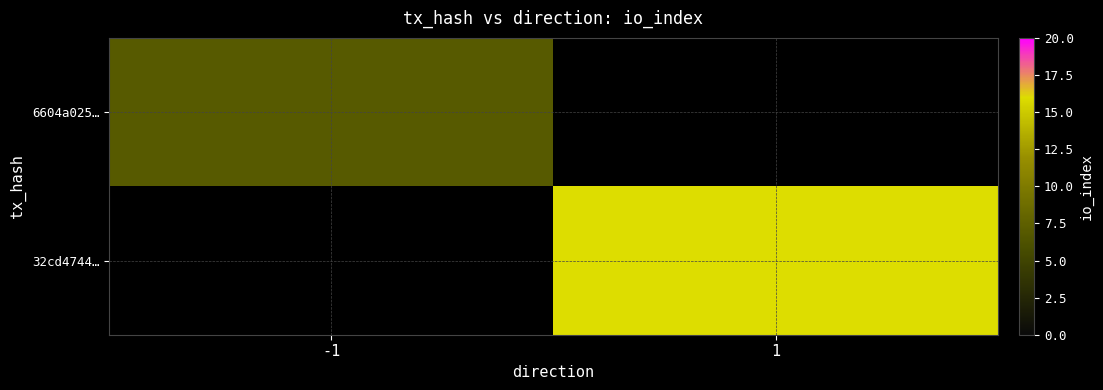

What is the maximum value shown in the chart?

16